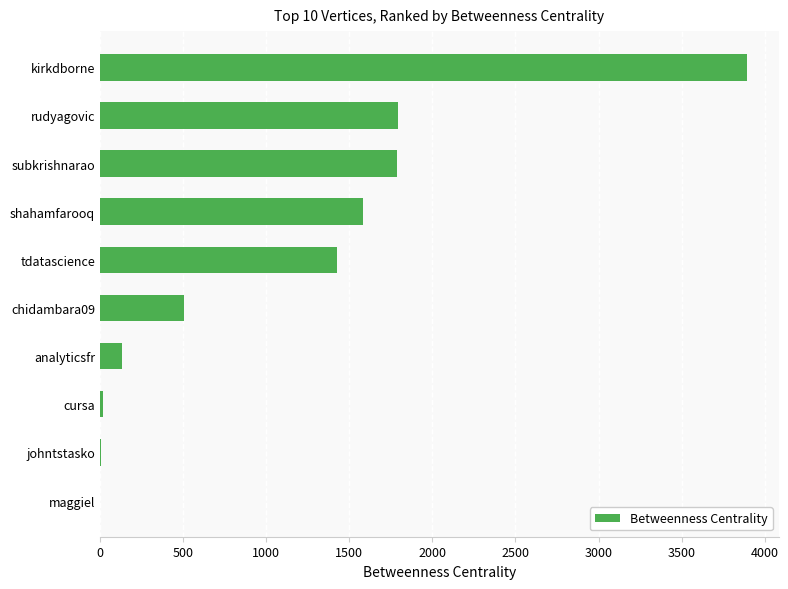

Which label corresponds to the largest value in the chart?

kirkdborne